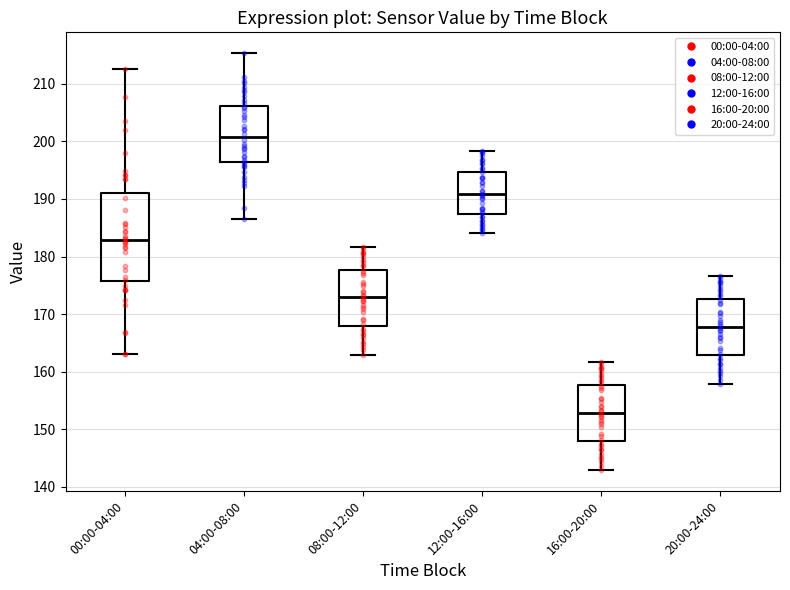

Reading left to right, read every box against the y-axis: the position of its median line, the range the box covers, and the ends of its whiskers. The values are not printed on the chart, so give them approximately, as read against the axis.

00:00-04:00: median 183, box 176 to 191, whiskers 163 to 213
04:00-08:00: median 201, box 196 to 206, whiskers 187 to 215
08:00-12:00: median 173, box 168 to 178, whiskers 163 to 182
12:00-16:00: median 191, box 187 to 195, whiskers 184 to 198
16:00-20:00: median 153, box 148 to 158, whiskers 143 to 162
20:00-24:00: median 168, box 163 to 173, whiskers 158 to 177